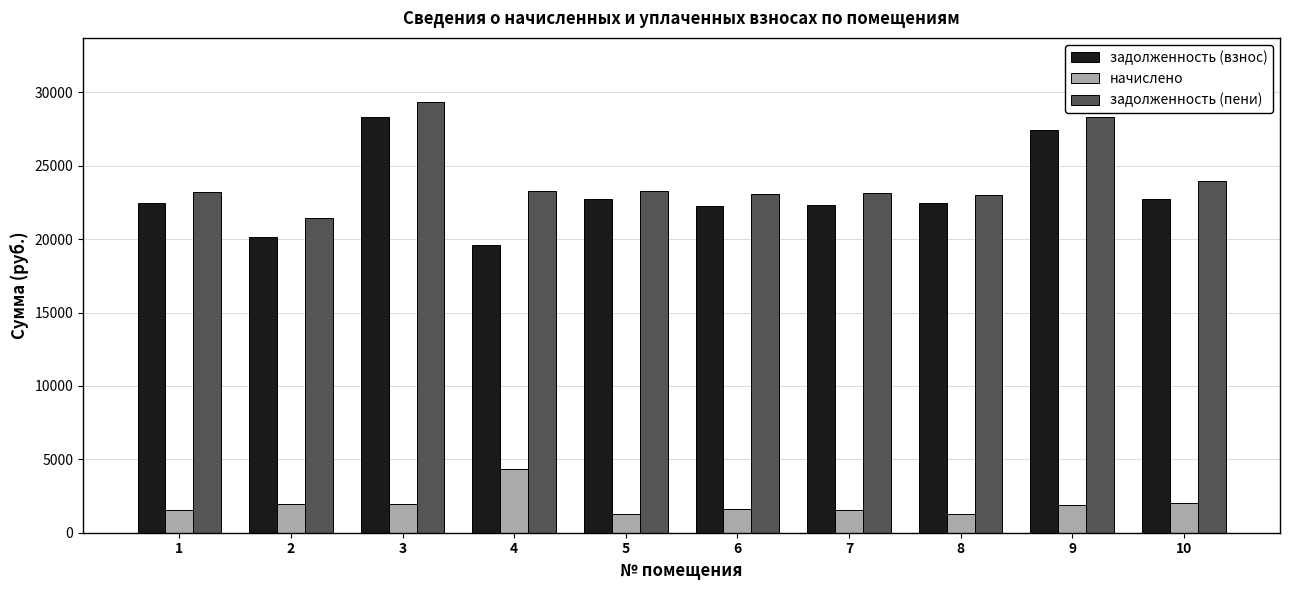

What is the sum of the начислено values at 4 and 8?

5618.9